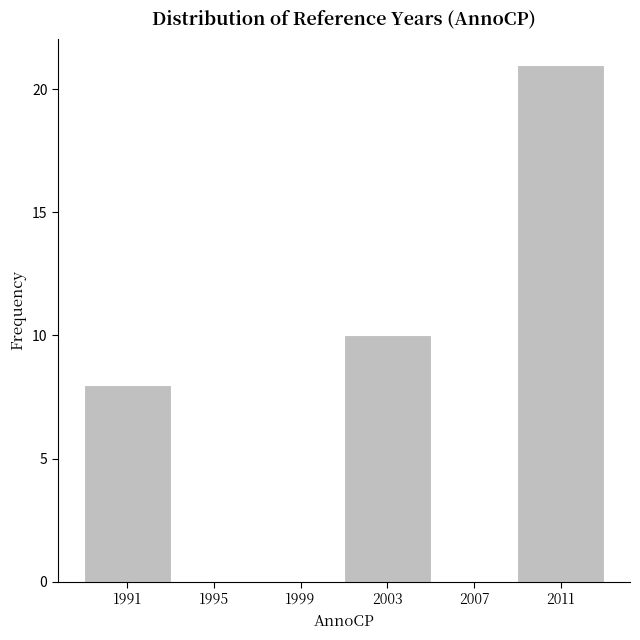

Reading left to right, list every bar in this chart as the range it spans on the x-axis followed by its height. The values are not printed on the chart, so give them approximately, as read against the axis.

1989 to 1993: 8
1993 to 1997: 0
1997 to 2001: 0
2001 to 2005: 10
2005 to 2009: 0
2009 to 2013: 21